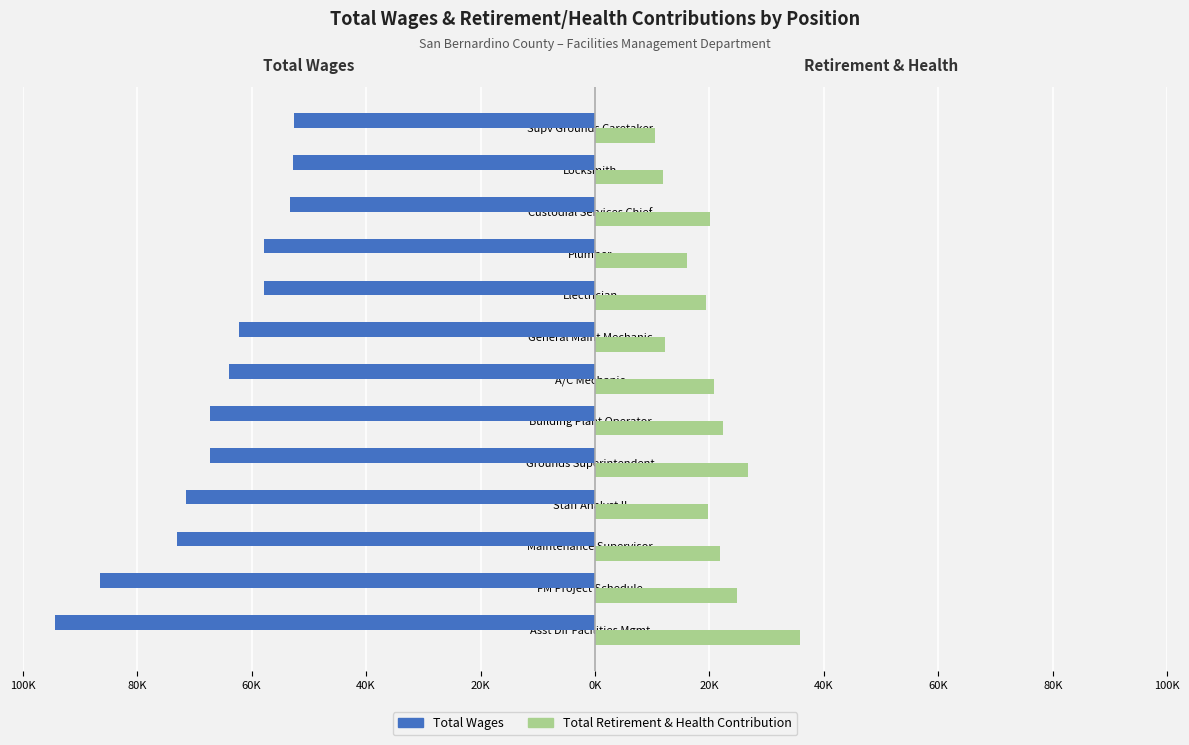

What is the value of the Total Wages bar at the 12th from the left?

-52705